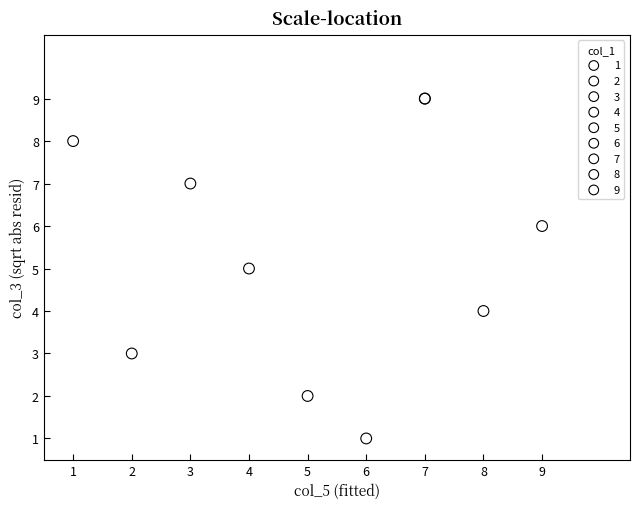

What are all the series names shown in the legend?

1, 2, 3, 4, 5, 6, 7, 8, 9